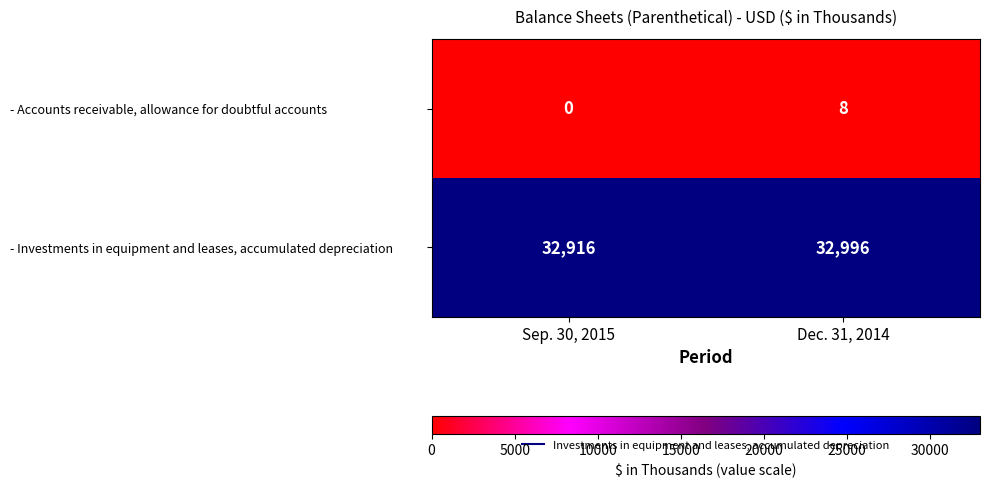

Reading left to right, list all the values displayed in this chart.

- Accounts receivable, allowance for doubtful accounts: Sep. 30, 2015=0	Dec. 31, 2014=8
- Investments in equipment and leases, accumulated depreciation: Sep. 30, 2015=32916	Dec. 31, 2014=32996